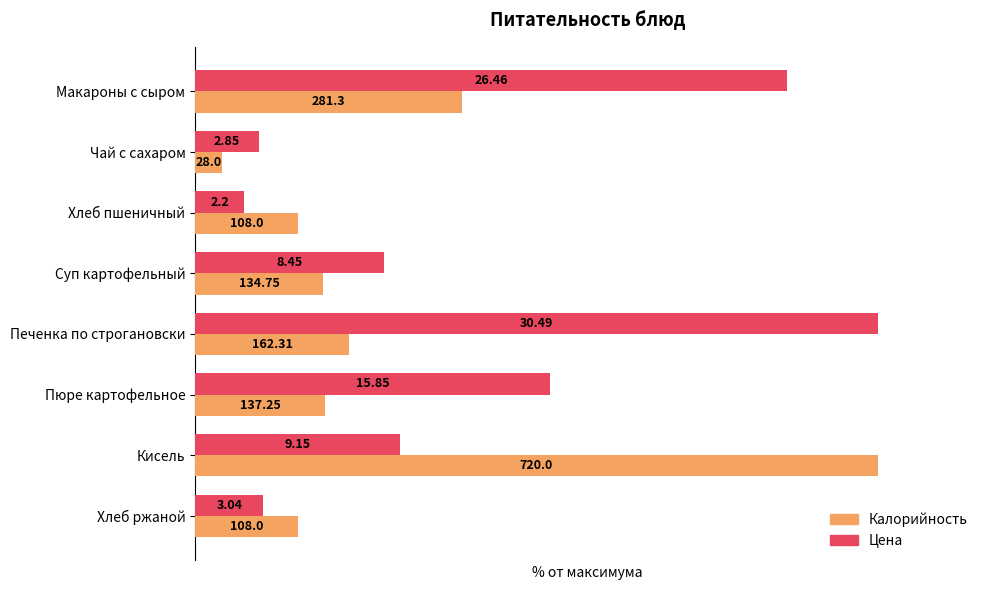

What are all the series names shown in the legend?

Калорийность, Цена